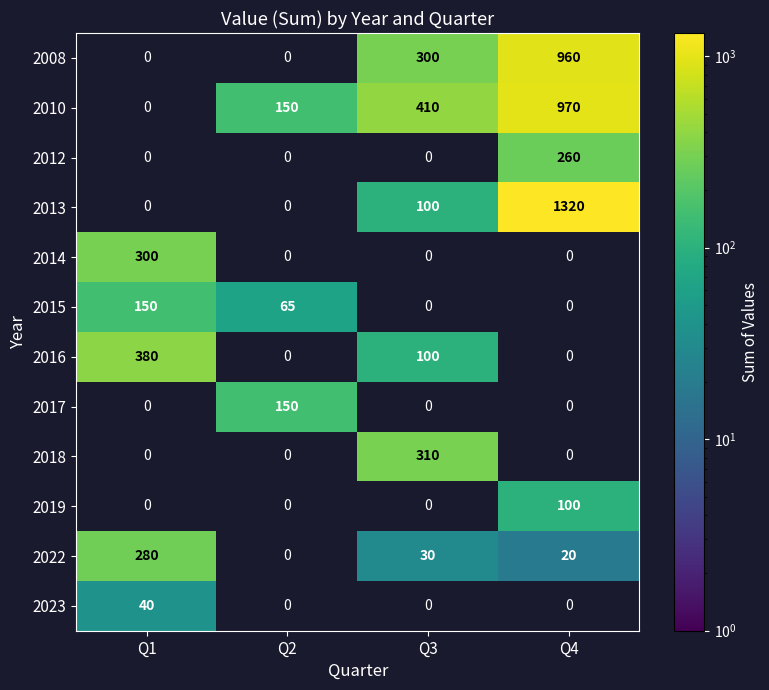

The 2015 series shows 65 at Q2. True or false?

True